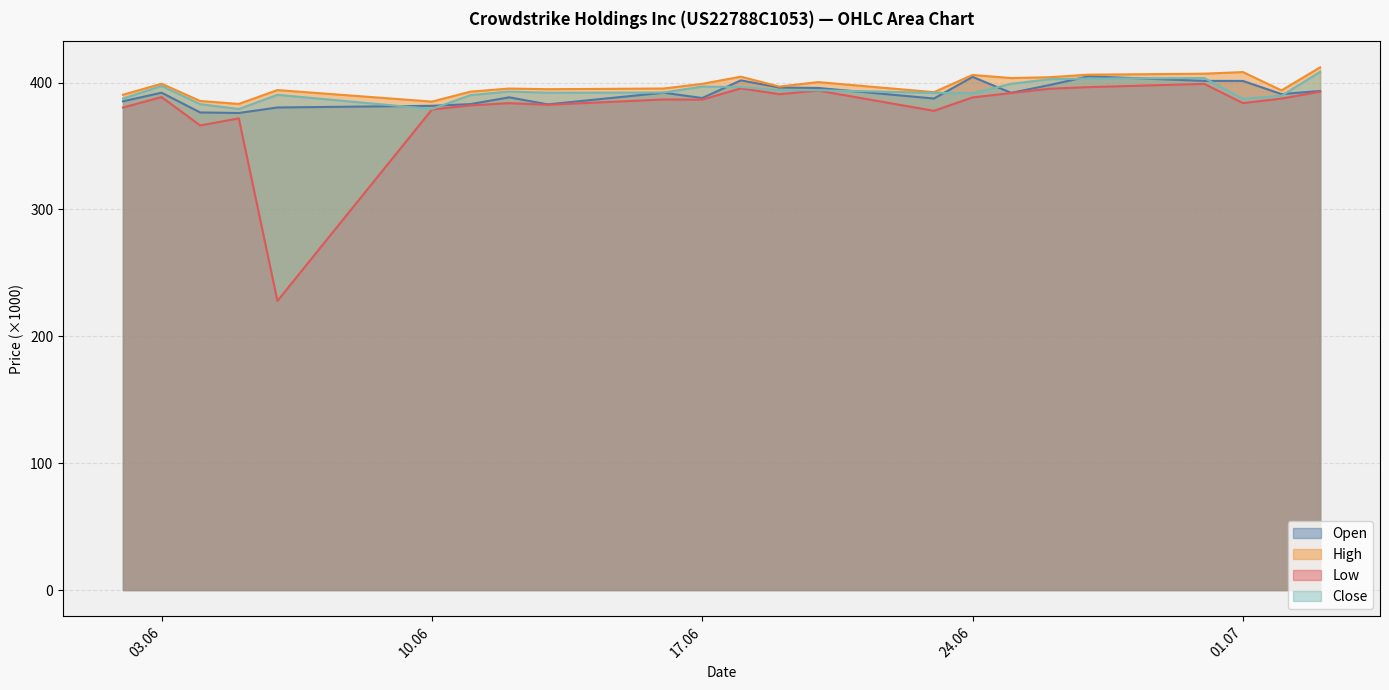

What is the spread (max minus min) of values at 10.06?

6.3